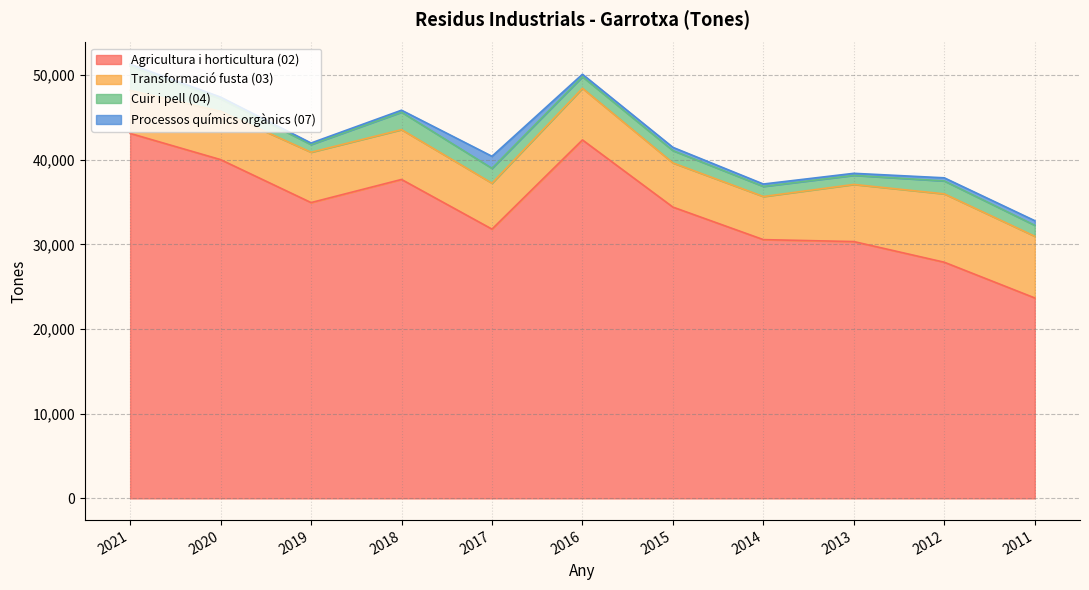

The Agricultura i horticultura (02) series shows 9501 at 2021. True or false?

False